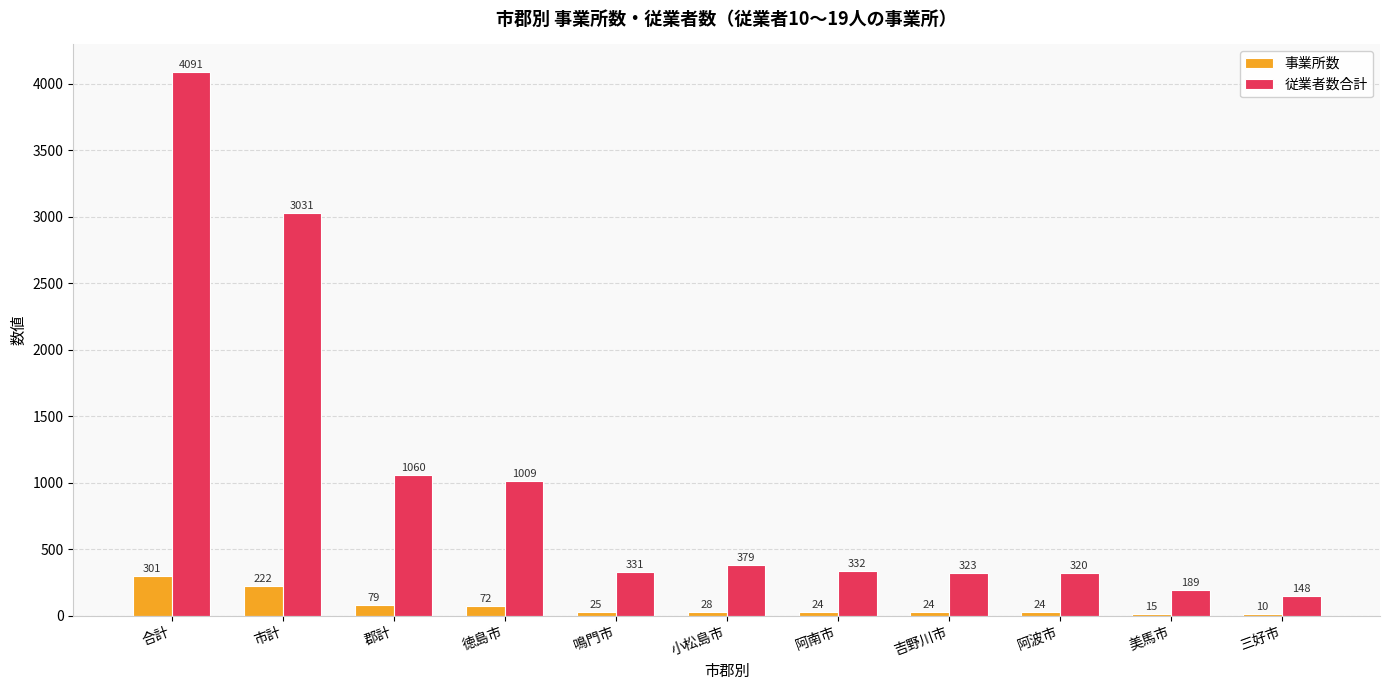

At which label does 事業所数 first exceed 25?

合計